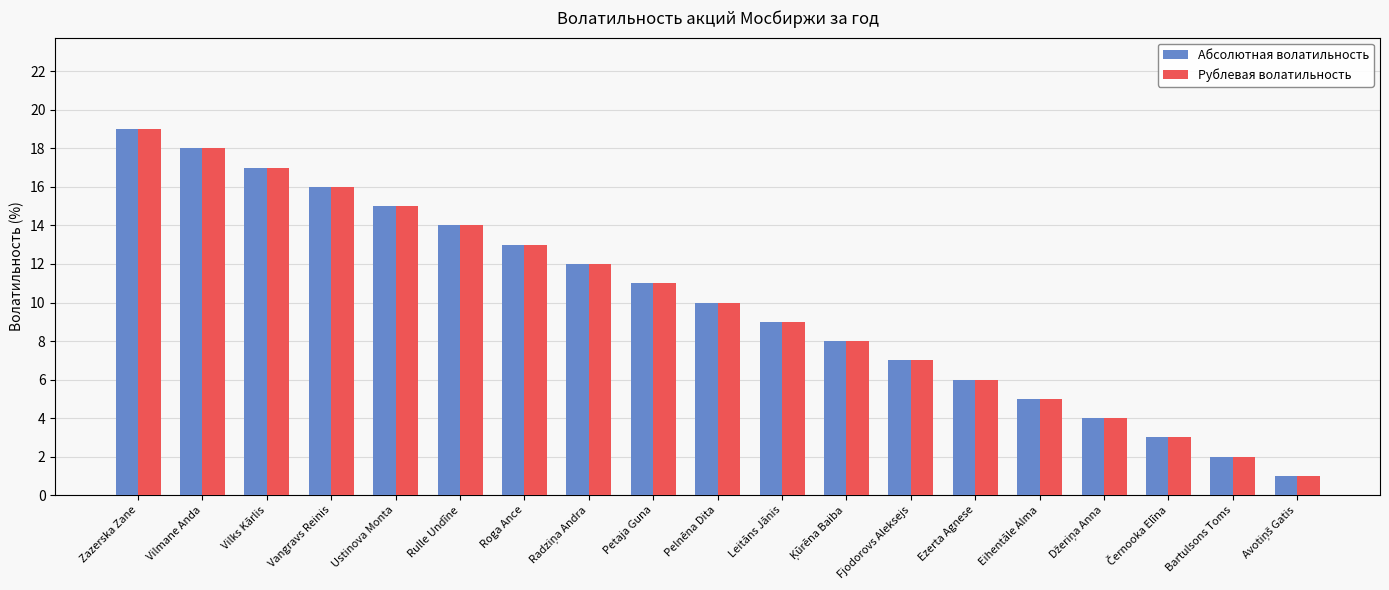

True or false: Рублевая волатильность has a value of 22 at Rulle Undīne.

False